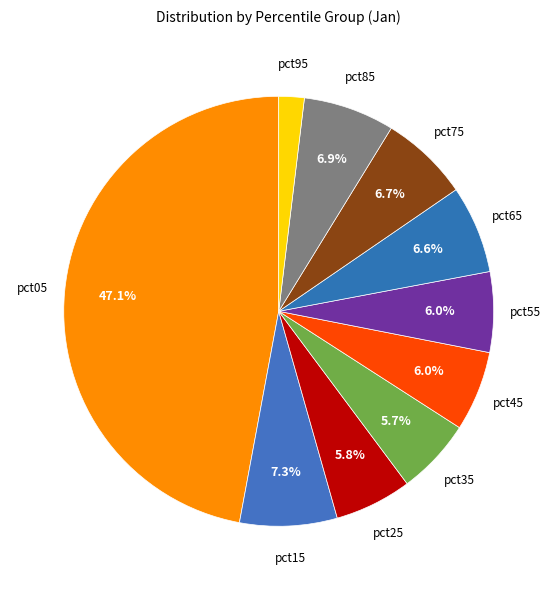

Between pct35 and pct15, which is larger?

pct15